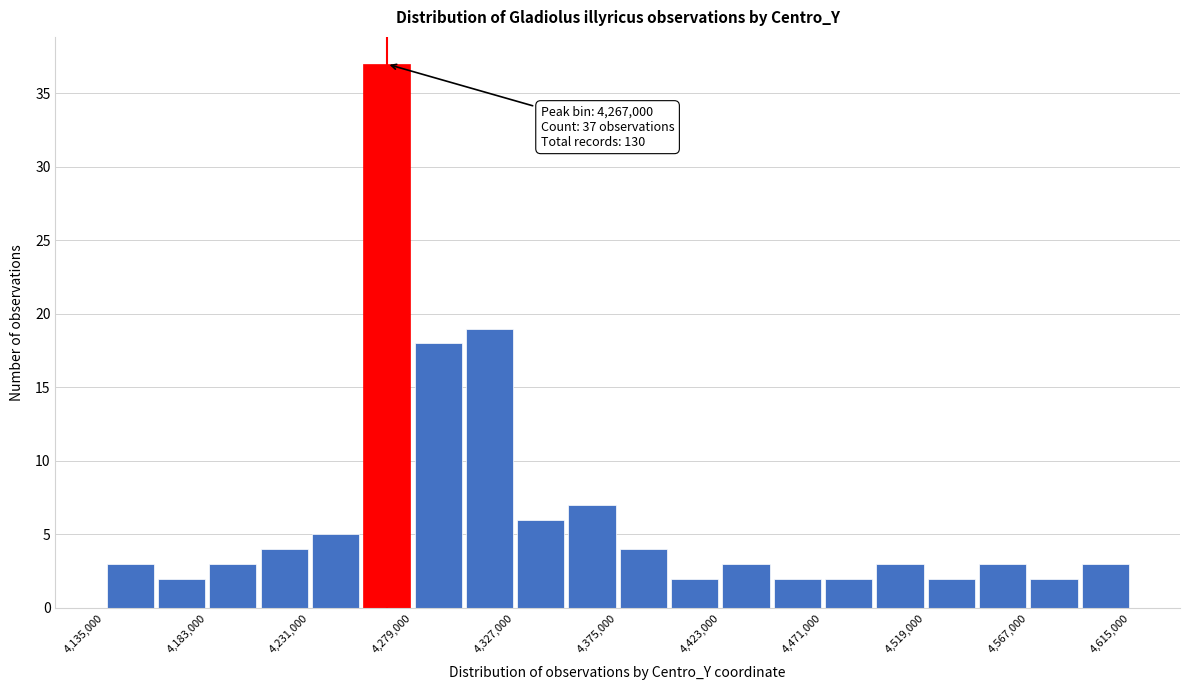

Over which range of the x-axis is the bar tallest?

4255000 to 4279000